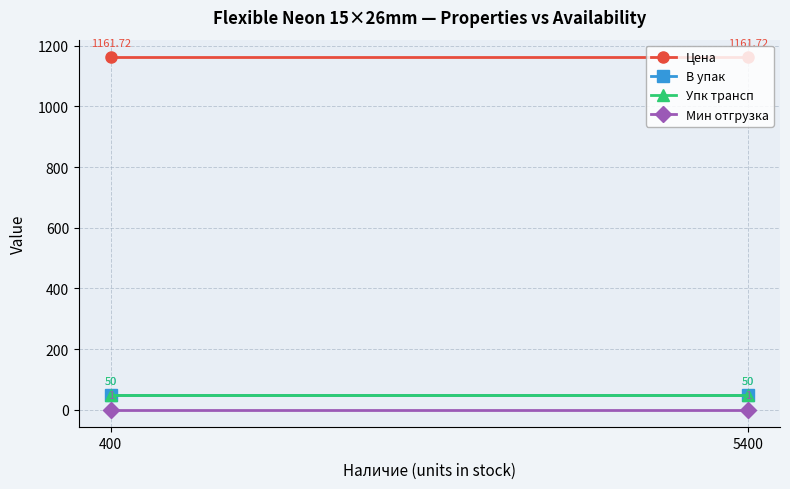

What is the smallest value displayed?

1.0